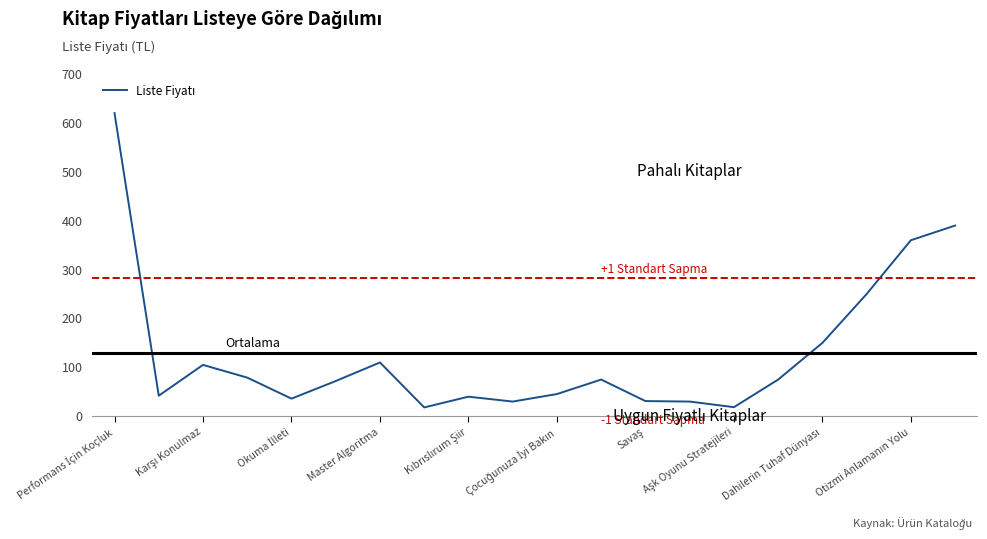

What is the minimum value shown in the chart?

18.0